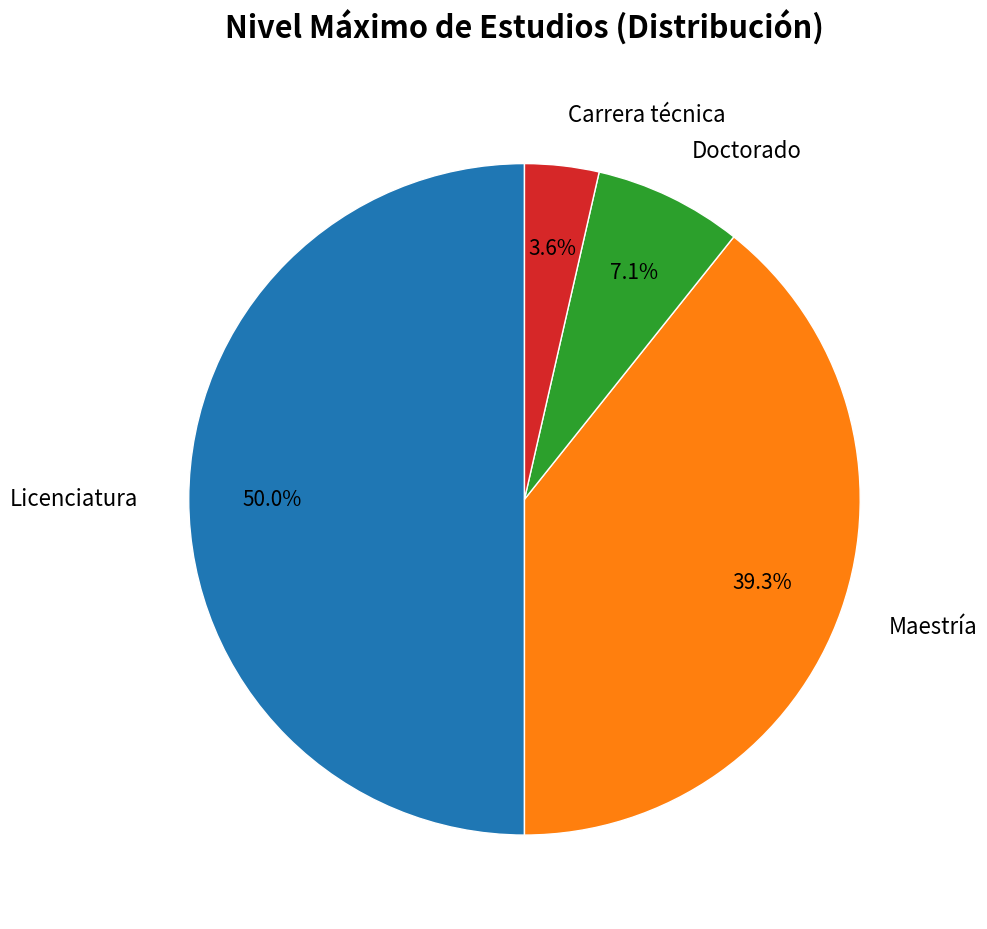

What is the ratio of the value at Carrera técnica to the value at Doctorado?

0.5